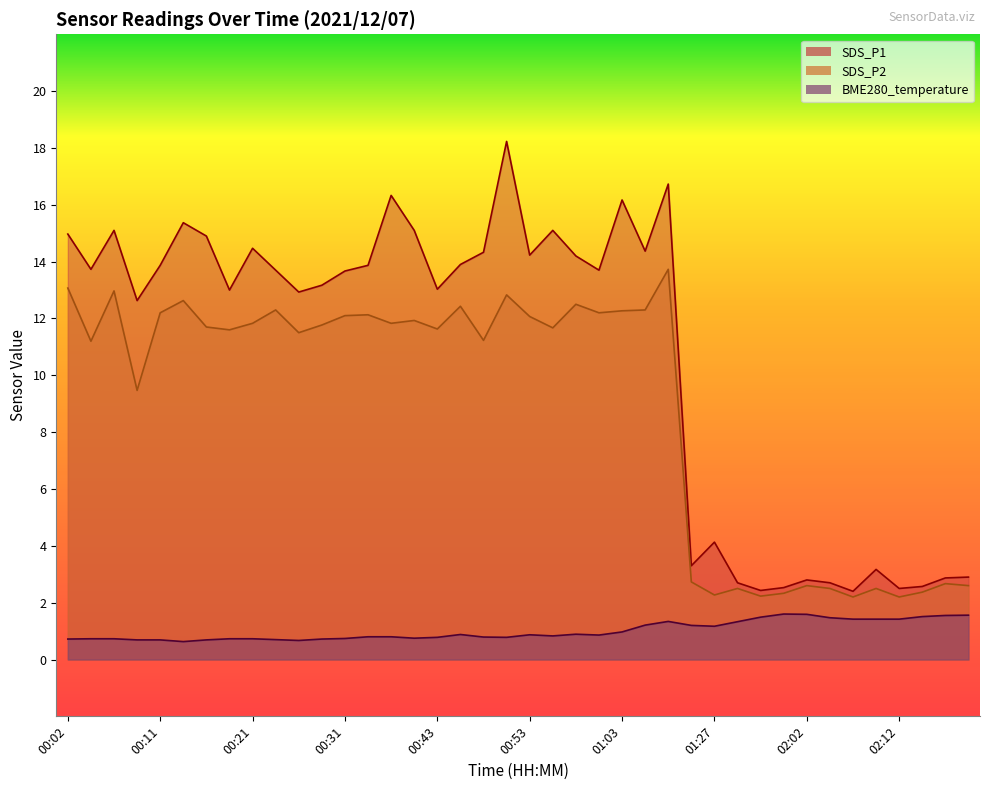

What is the difference between the highest and lowest values at 00:21?

13.7